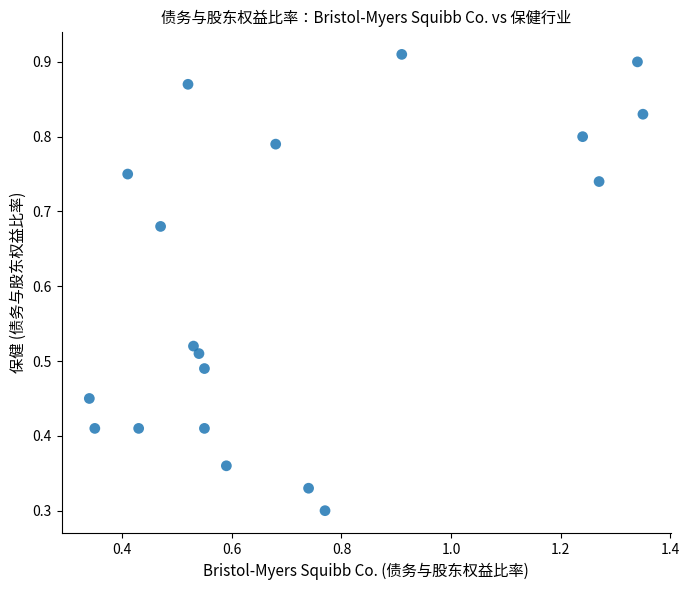

What is the range of Y values (max minus min)?

0.6